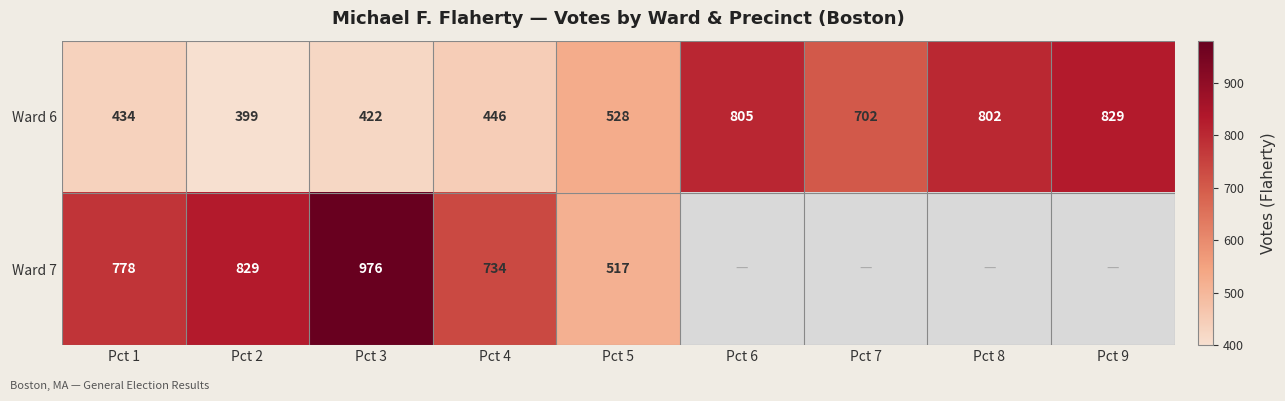

At Pct 1, list the series in order from smallest to largest.

Ward 6, Ward 7